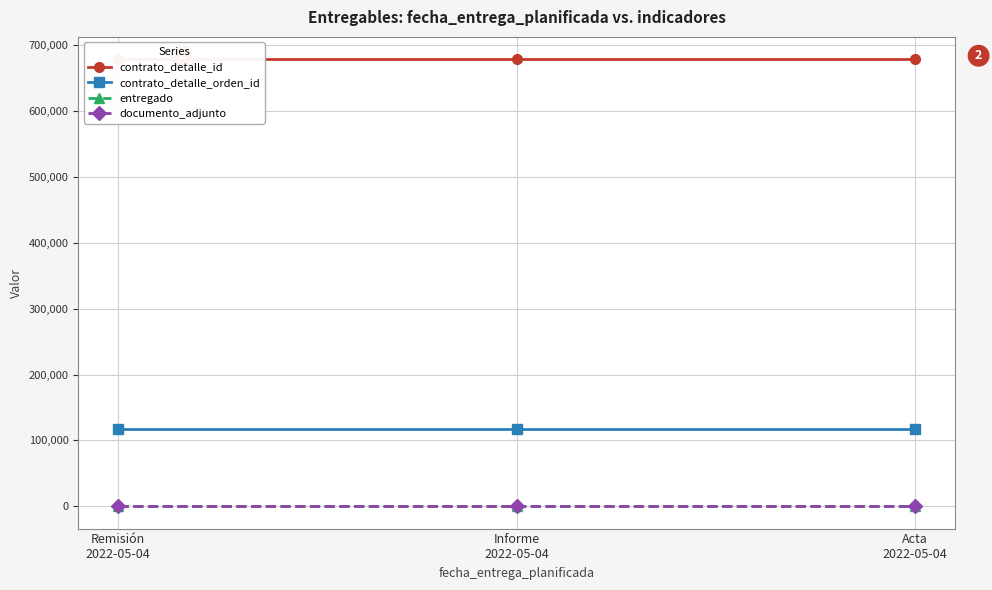

Which series has the largest total across all categories?

contrato_detalle_id